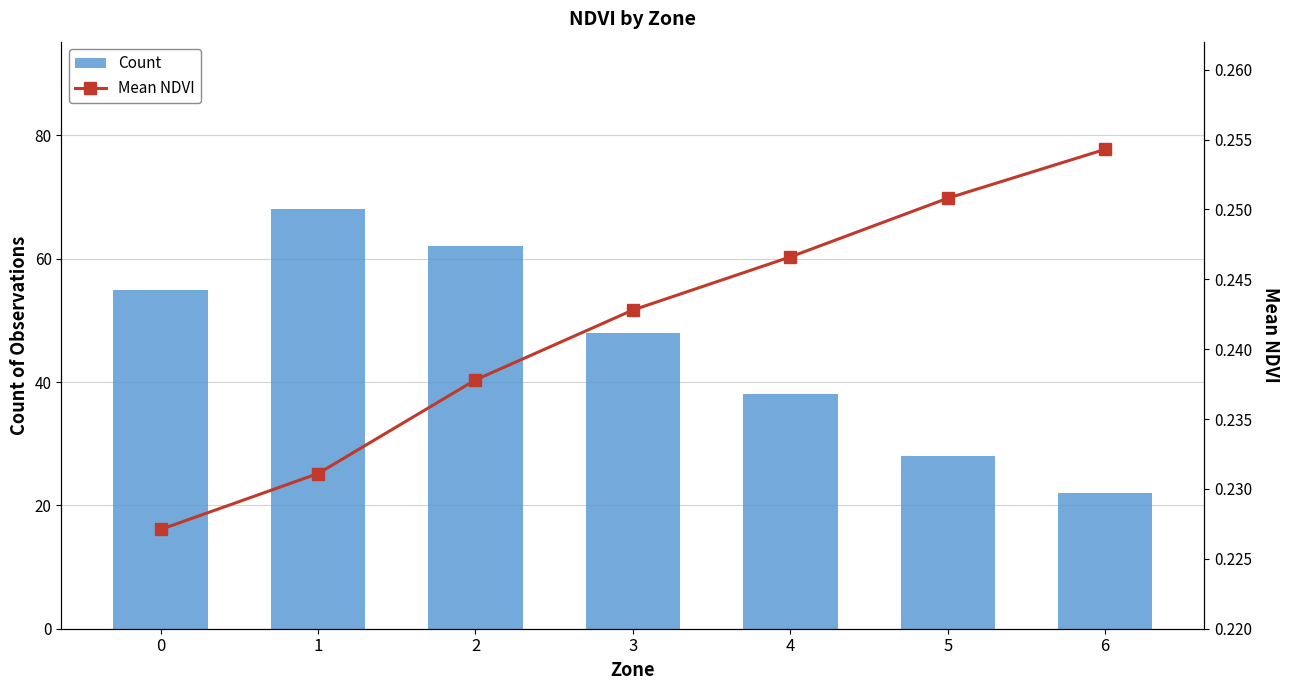

Reading right to left, transcribe all the data shown in this chart.

Count: 6=22.0	5=28.0	4=38.0	3=48.0	2=62.0	1=68.0	0=55.0
Mean NDVI: 6=0.3	5=0.3	4=0.2	3=0.2	2=0.2	1=0.2	0=0.2